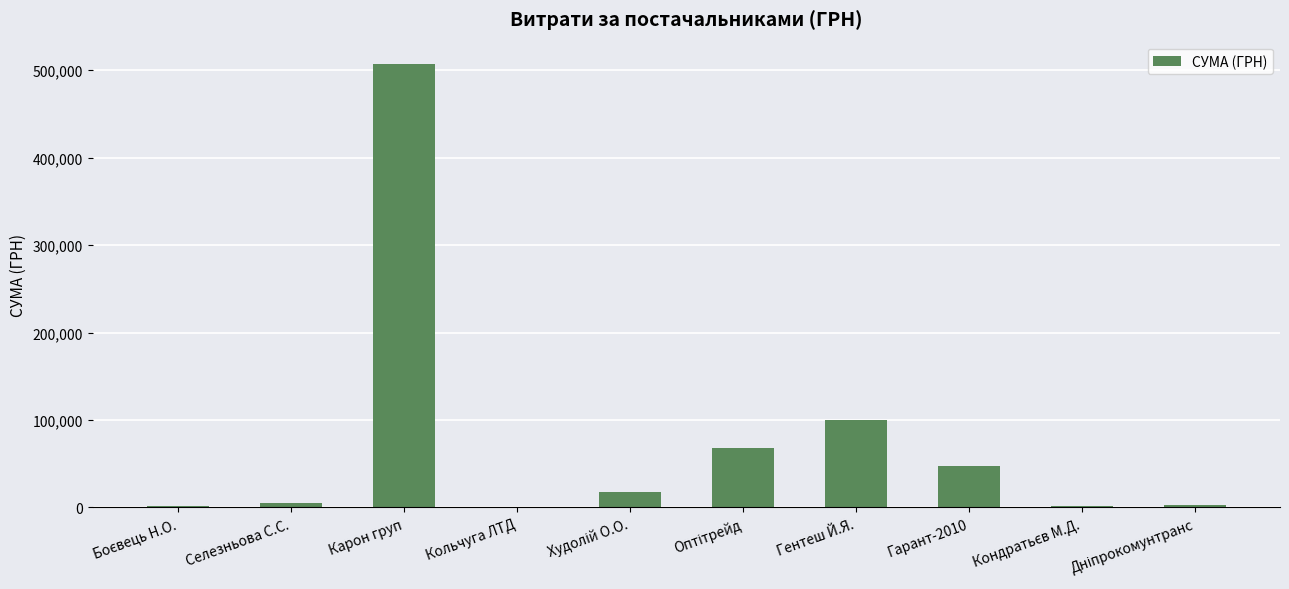

True or false: the data shows 507370.3 at Карон груп.

True